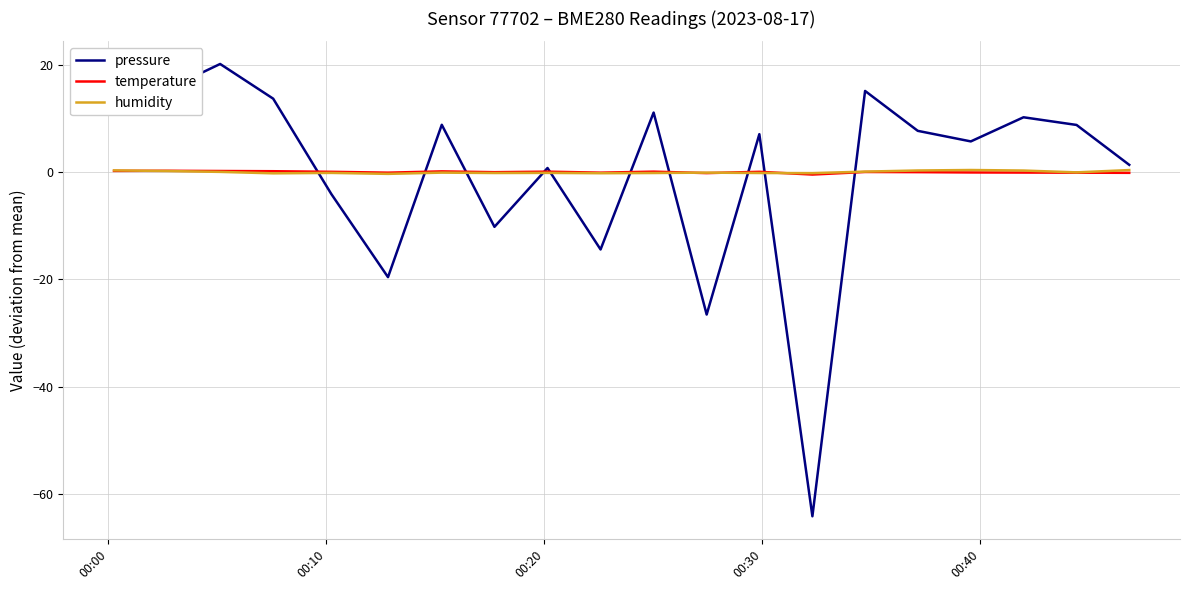

Which series has the widest spread of values?

pressure